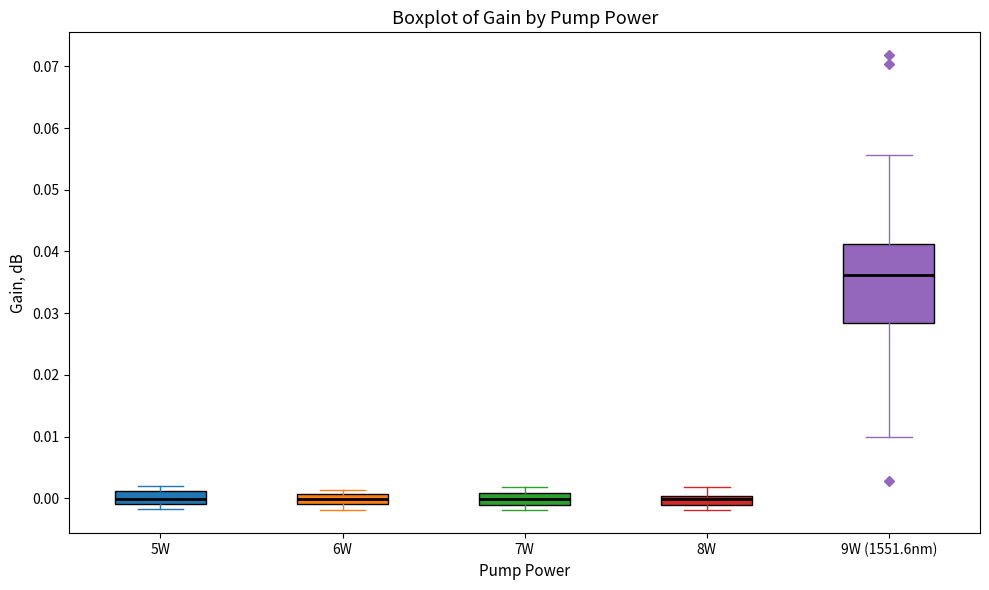

Reading left to right, read every box against the y-axis: the position of its median line, the range the box covers, and the ends of its whiskers. The values are not printed on the chart, so give them approximately, as read against the axis.

5W: median 0.000, box -0.001 to 0.001, whiskers -0.002 to 0.002
6W: median 0.000, box -0.001 to 0.001, whiskers -0.002 to 0.001 (just above the box's upper edge)
7W: median 0.000, box -0.001 to 0.001, whiskers -0.002 to 0.002
8W: median 0.000 (just below the box's upper edge), box -0.001 to 0.000, whiskers -0.002 to 0.002
9W (1551.6nm): median 0.036, box 0.028 to 0.041, whiskers 0.010 to 0.056